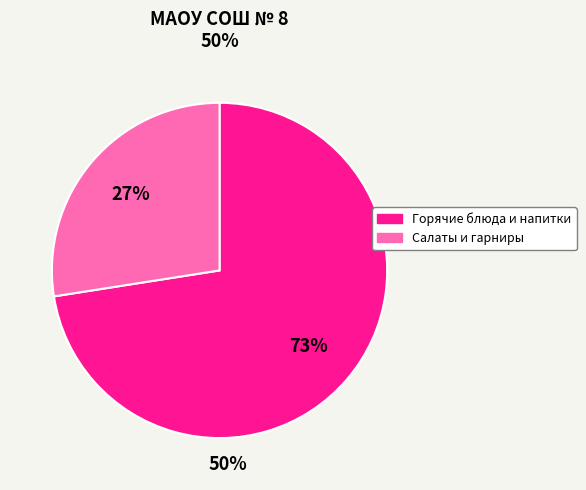

To the nearest percent, what is the average slice percentage?

50%